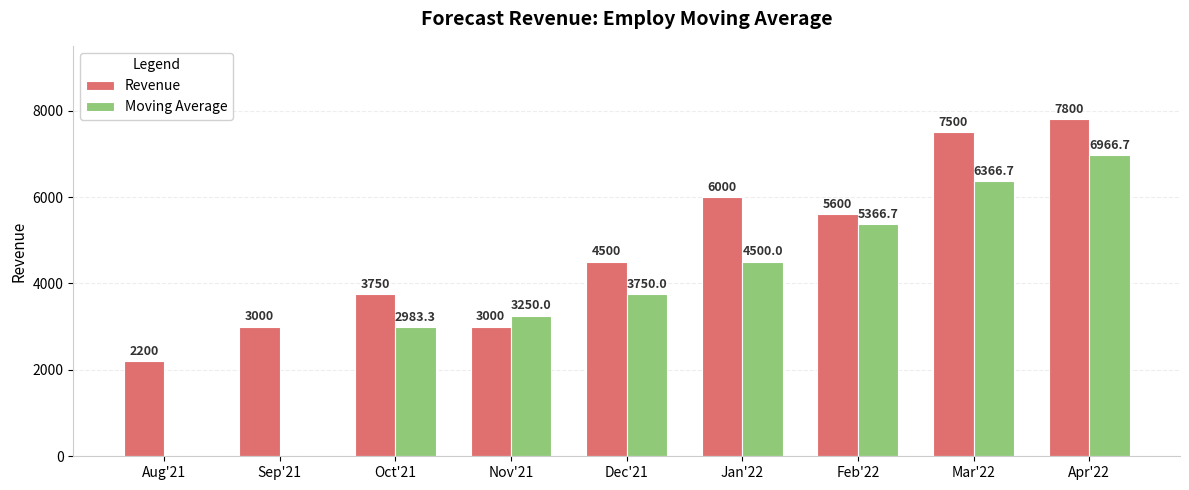

How many categories are shown in the chart?

9